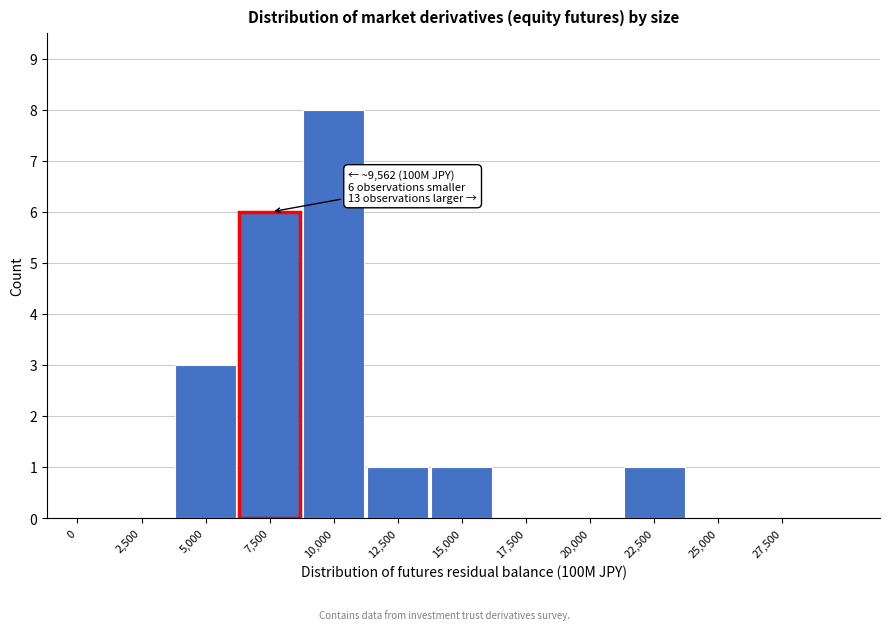

Reading left to right, transcribe all the data shown in this chart.

0=0	2,500=0	5,000=3	7,500=6	10,000=8	12,500=1	15,000=1	17,500=0	20,000=0	22,500=1	25,000=0	27,500=0